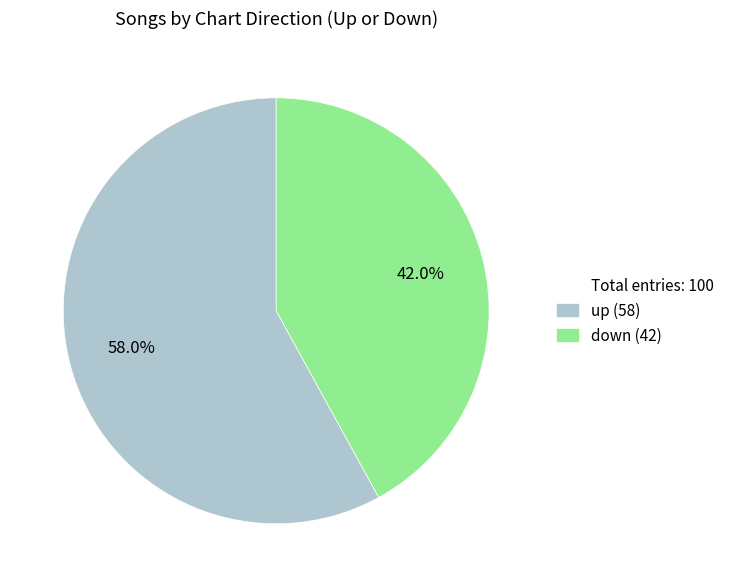

Is there any slice that represents more than half of the pie?

Yes